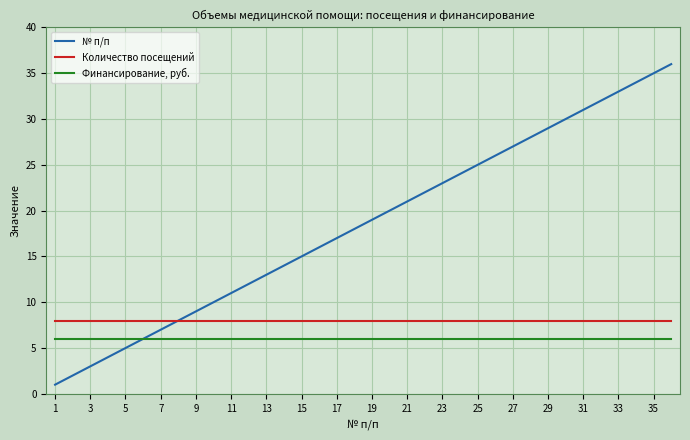

What is the lowest value of the Финансирование, руб. series?

6